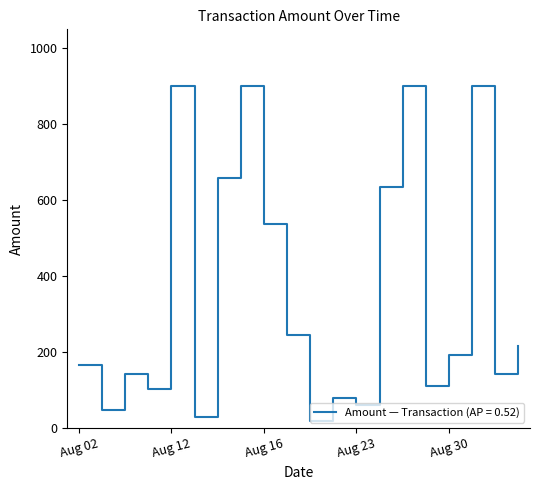

What is the difference between the maximum and minimum values?

881.8